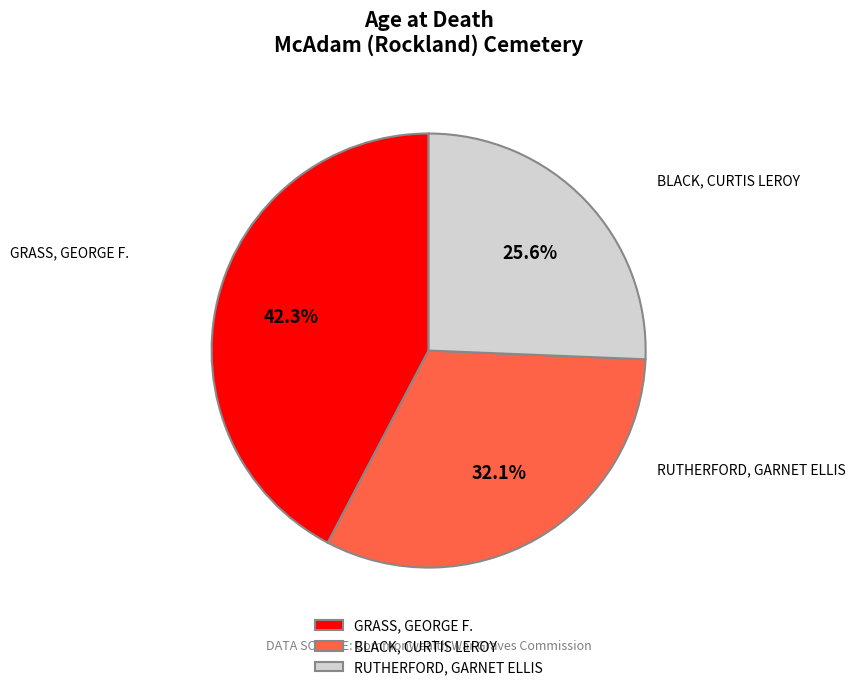

How many slices are in this pie chart?

3